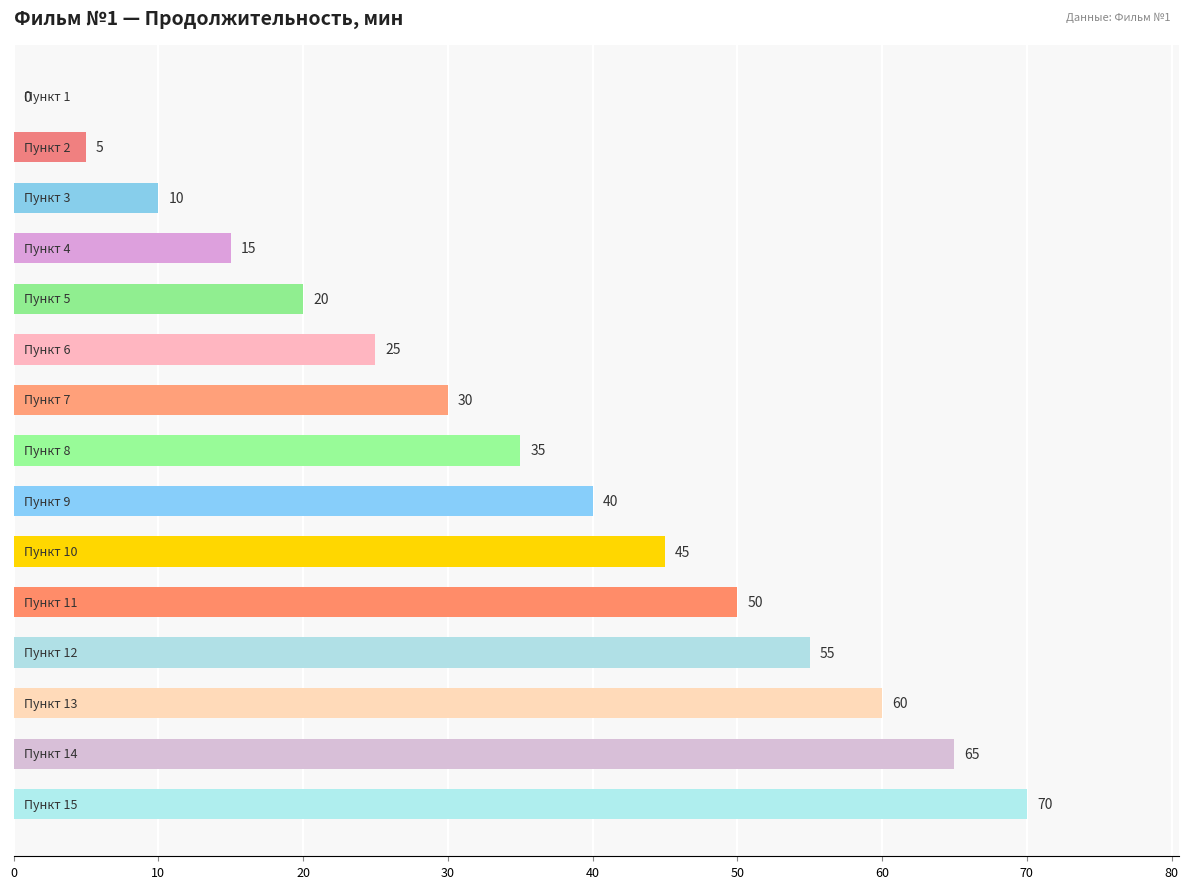

Are the bars grouped side by side (vs. stacked)?

No